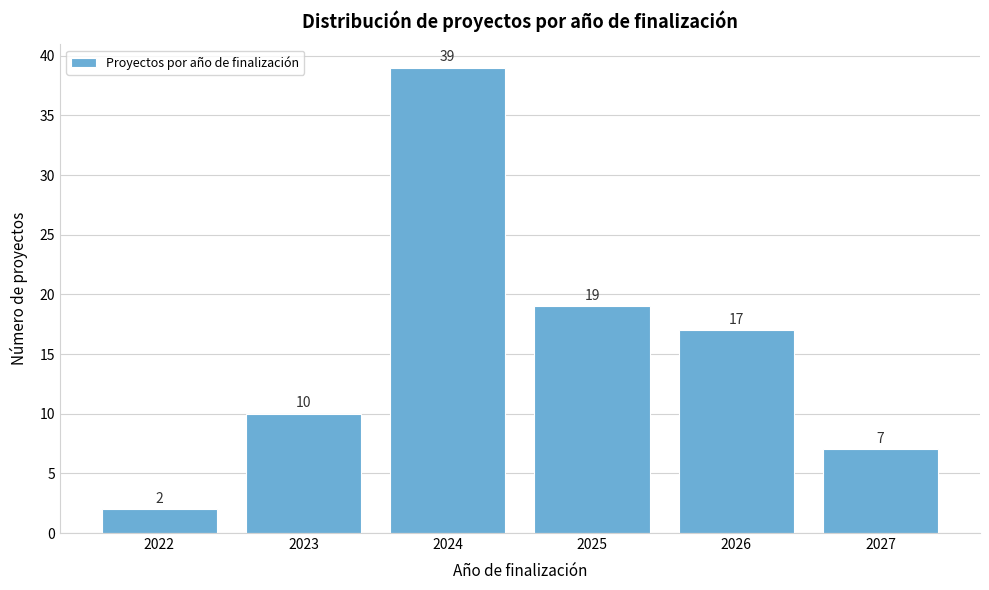

Reading left to right, extract all data points from this chart.

2	10	39	19	17	7